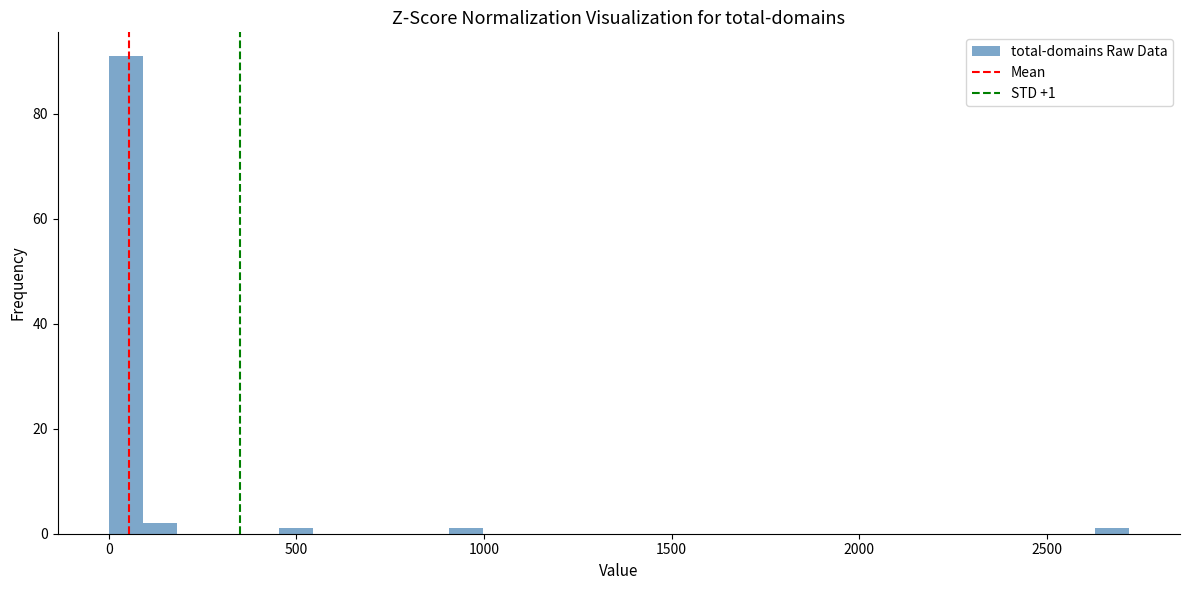

Around what value on the x-axis is the tallest bar? Give the approximate position of its centre, as read against the axis.

50